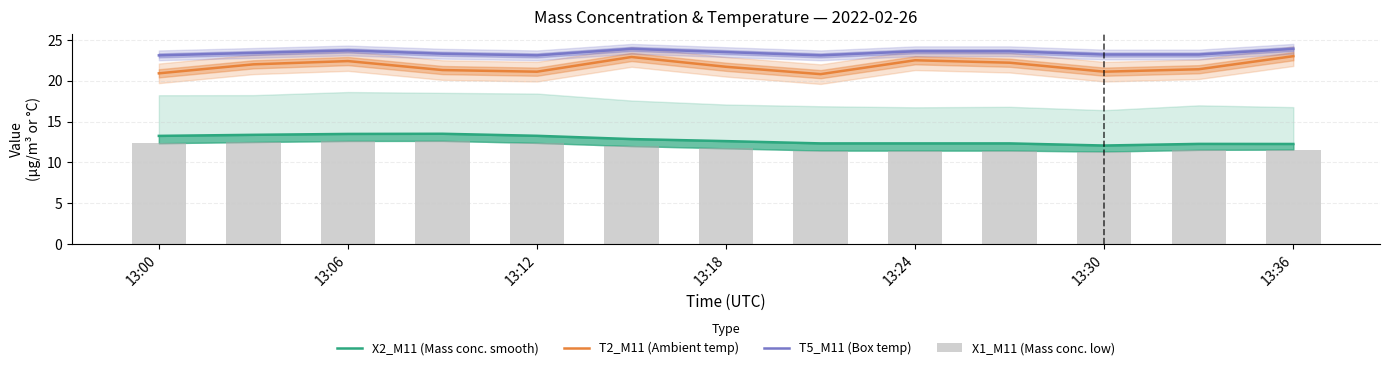

How many series are shown in this chart?

4